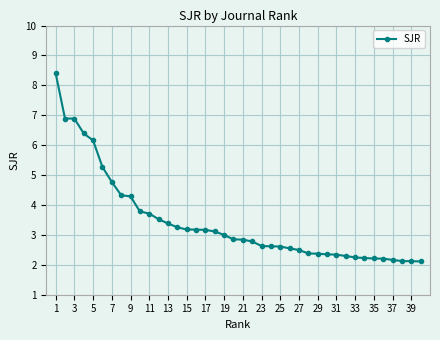

What is the sum of all values?

137.2